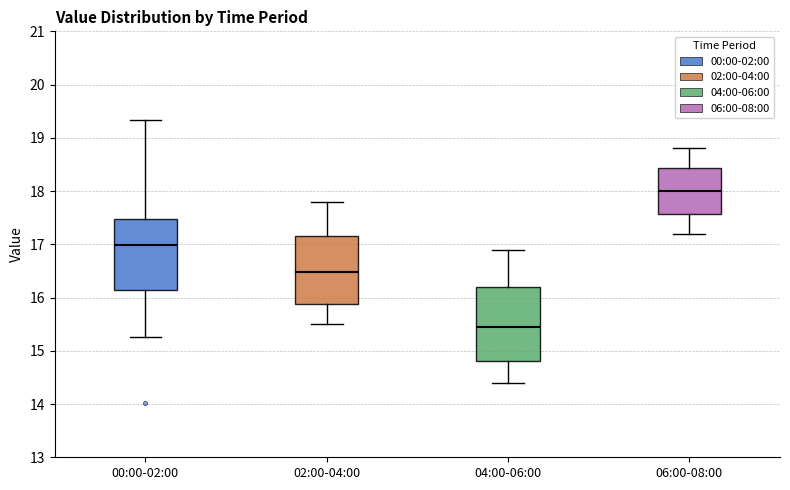

Which box has the highest median line?

06:00-08:00